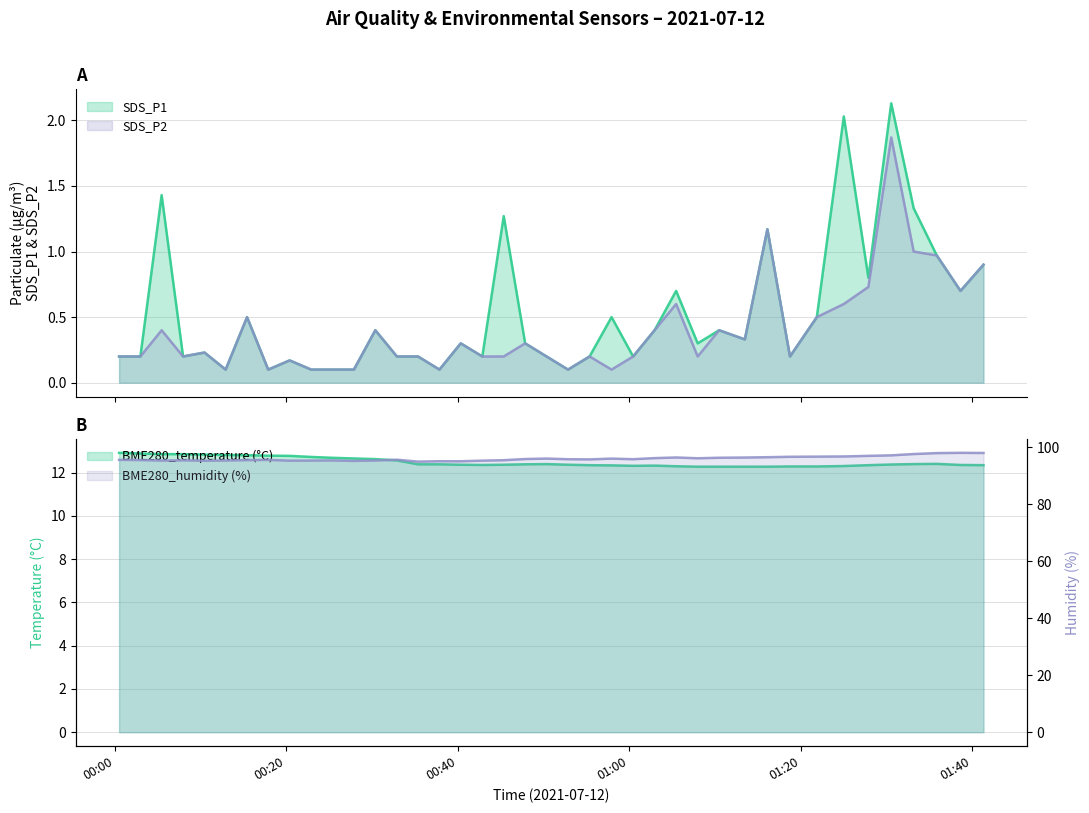

True or false: SDS_P2 and BME280_temperature cross at least once.

False